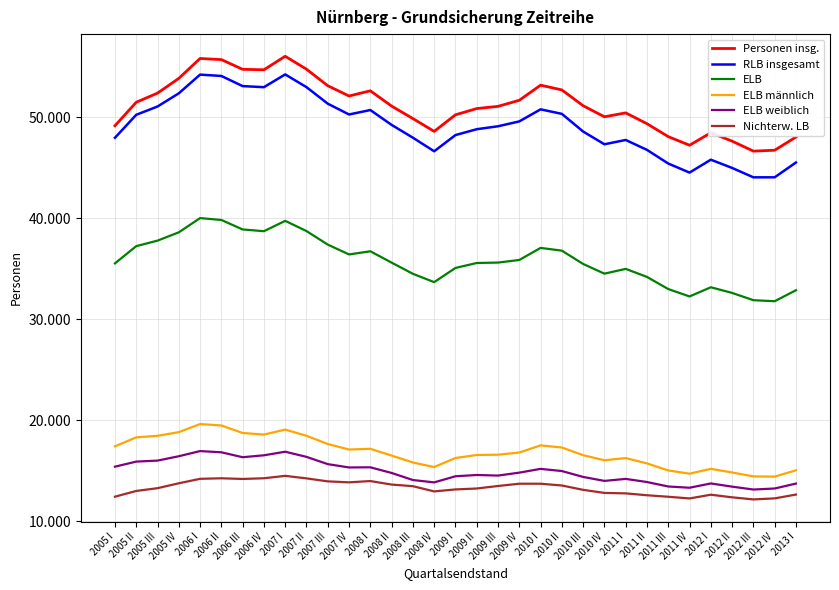

Is it true that Personen insg. equals 53107 at 2007 III?

True